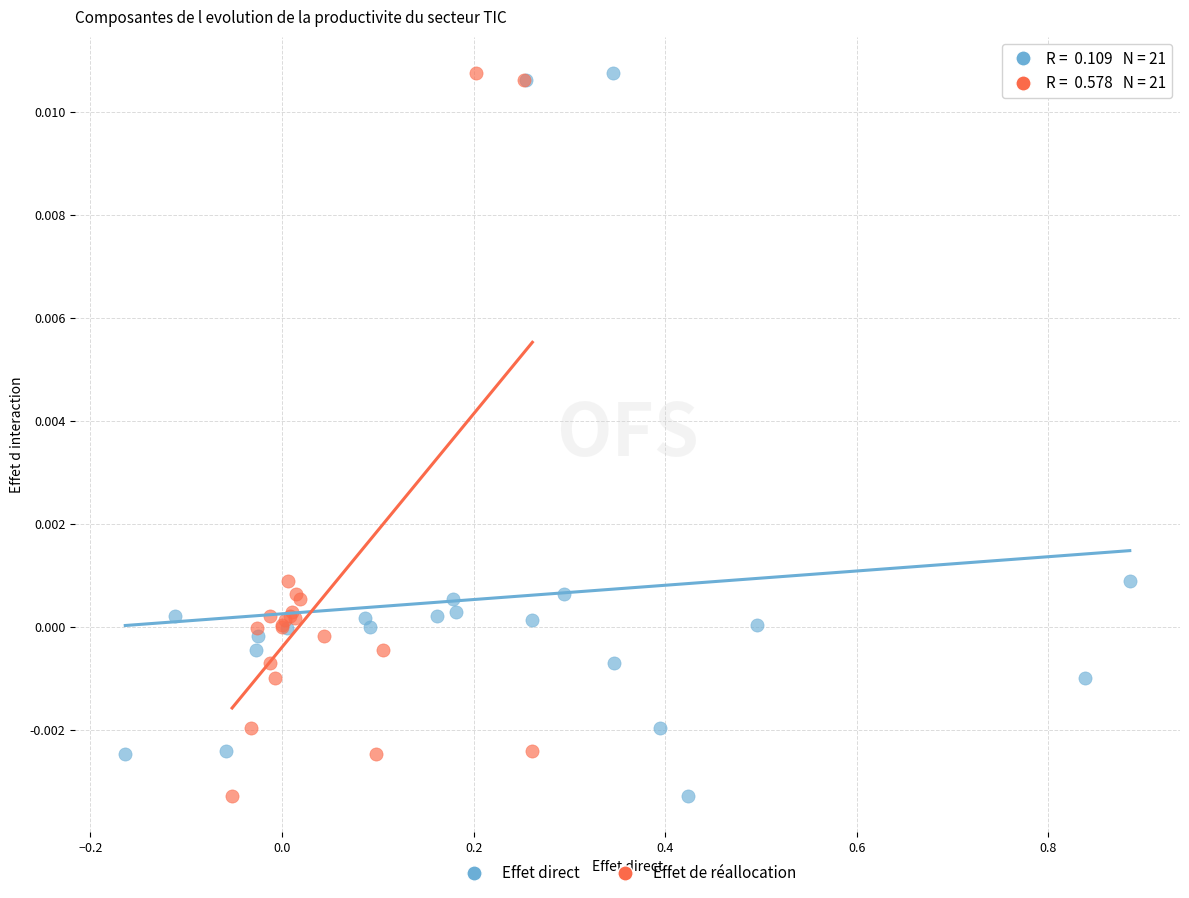

What are all the series names shown in the legend?

Effet direct, Effet de réallocation